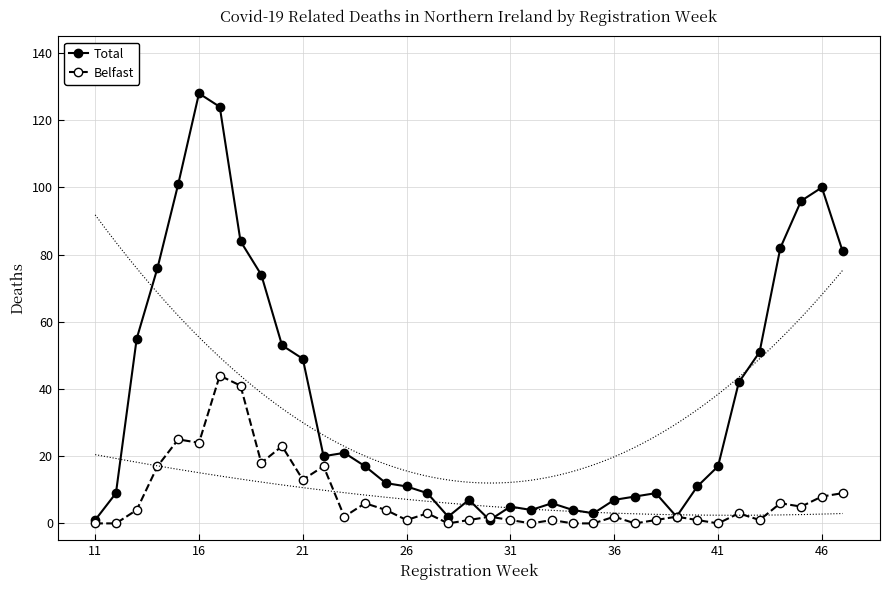

True or false: Belfast has more than 1 interior local peaks.

True